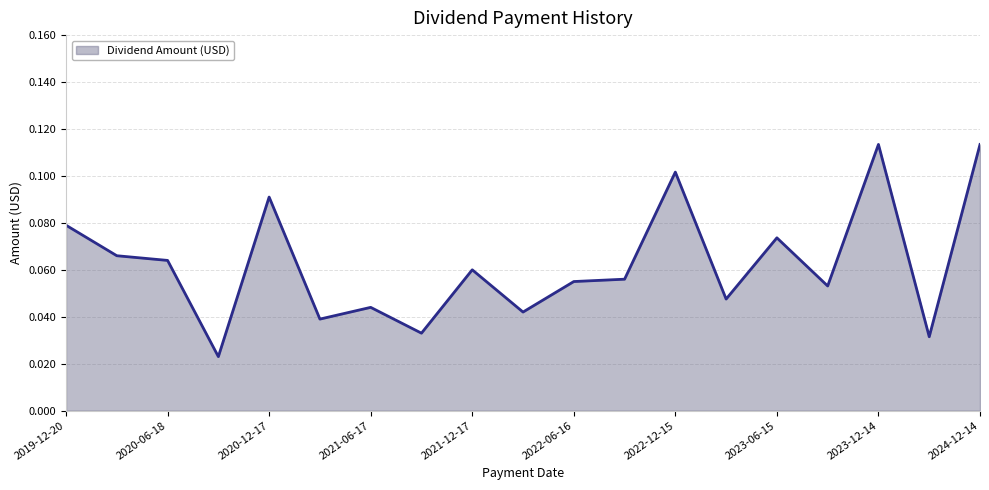

How many lines are shown in the chart?

1